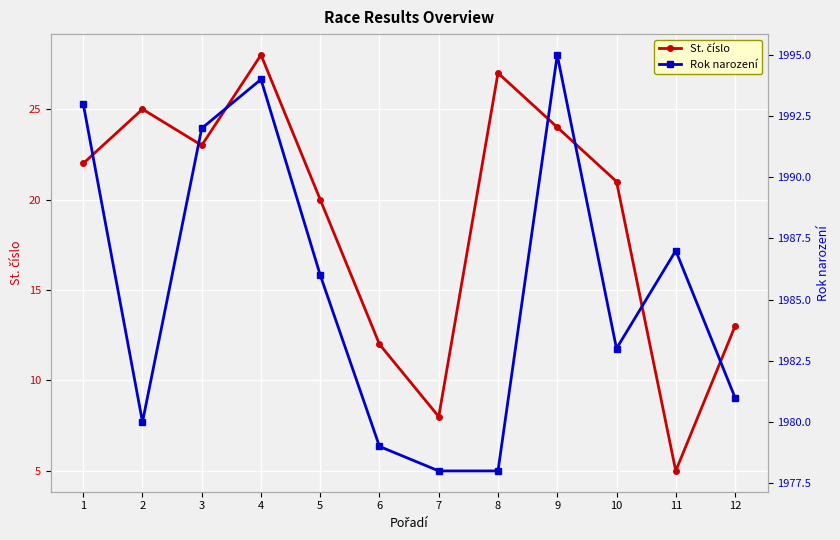

Is this an area chart (filled region under the line)?

No